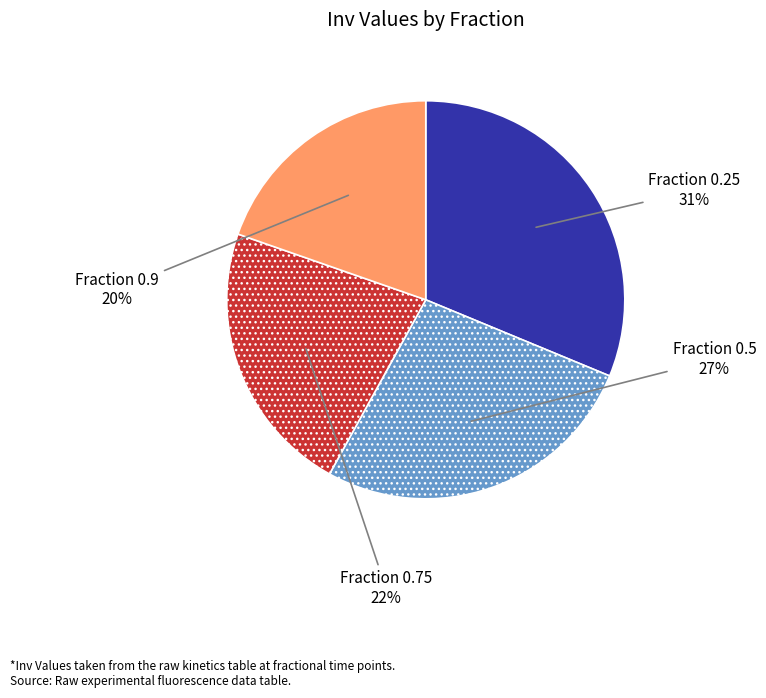

To the nearest percent, what is the average slice percentage?

25%